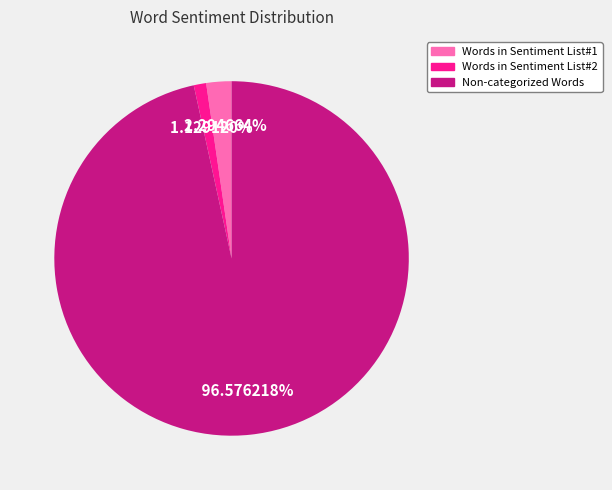

Between Non-categorized Words and Words in Sentiment List#1, which is larger?

Non-categorized Words